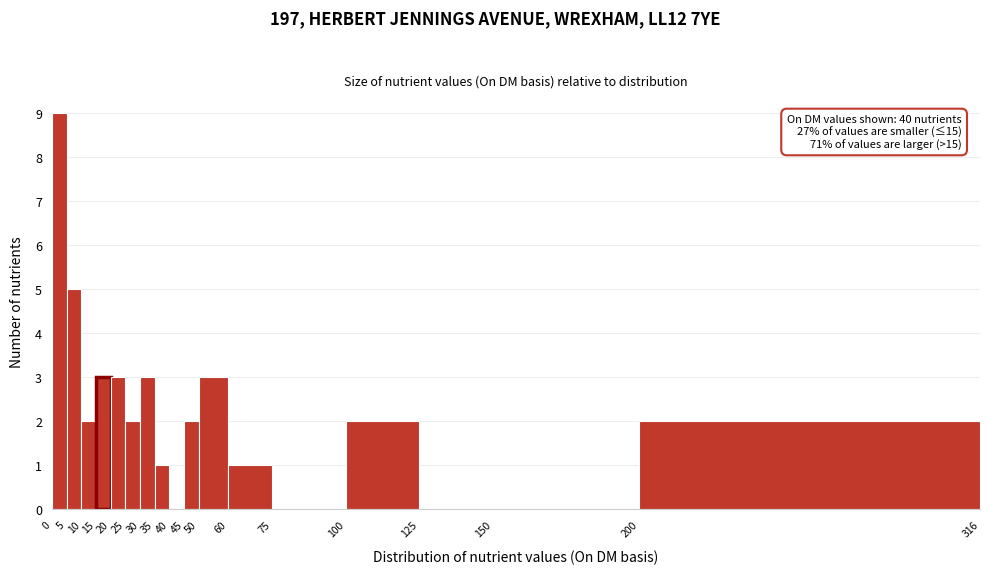

Which range on the x-axis has the tallest bar?

0 to 5